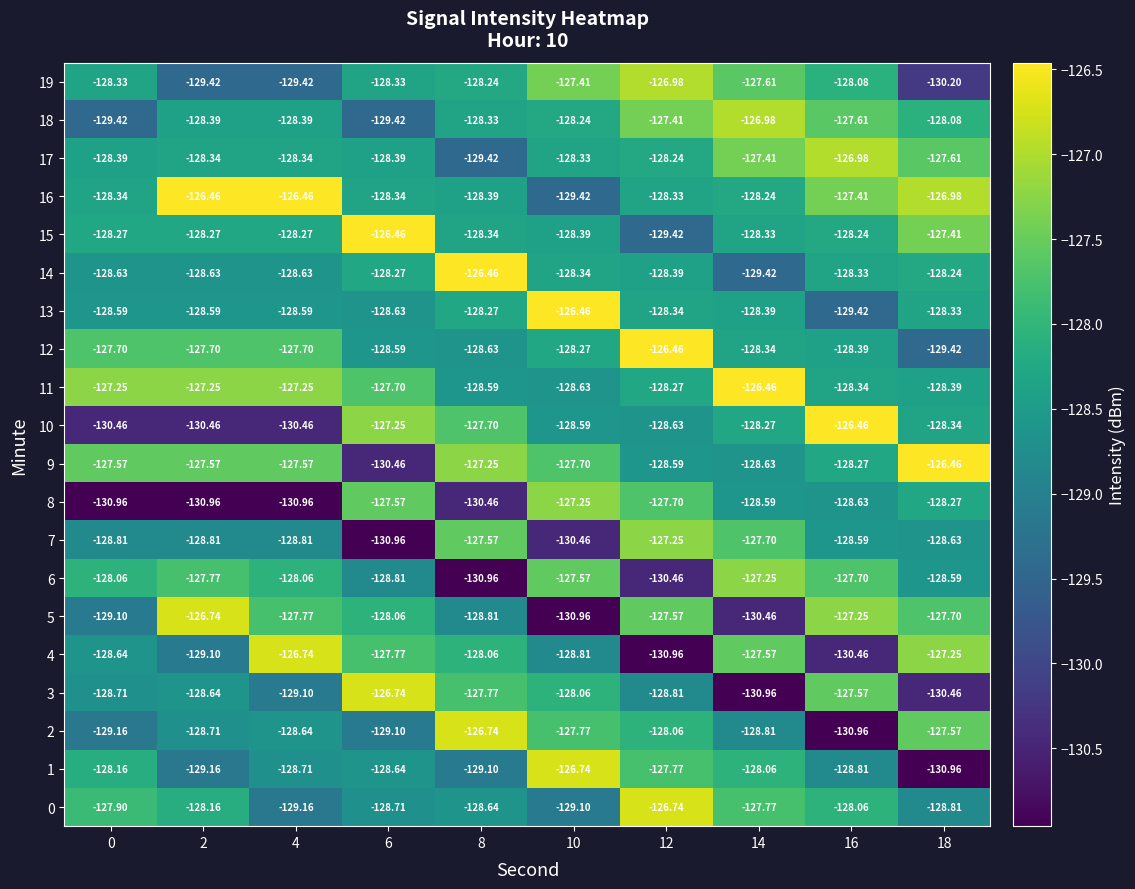

What is the difference between the highest and lowest values at 16?

4.5